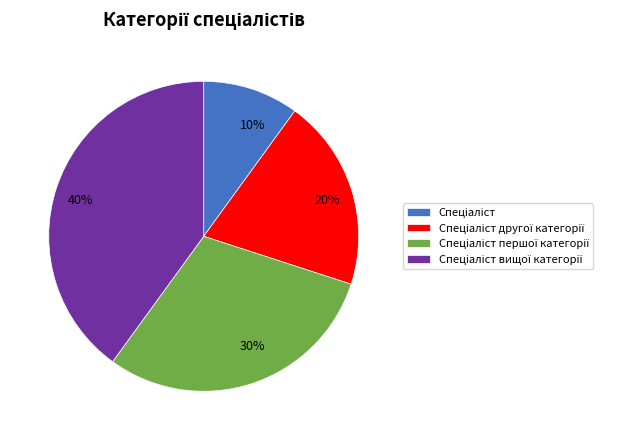

How many segments does this pie chart have?

4